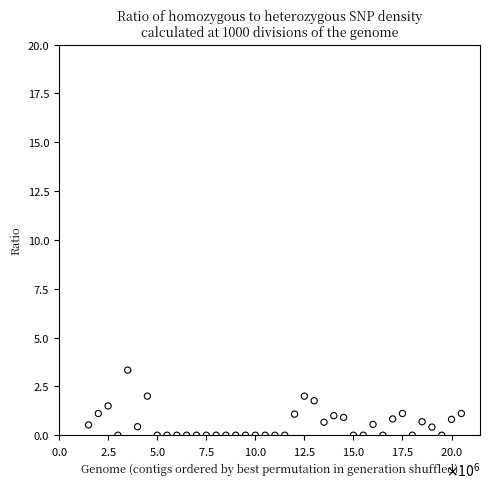

What is the range of Y values (max minus min)?

3.3